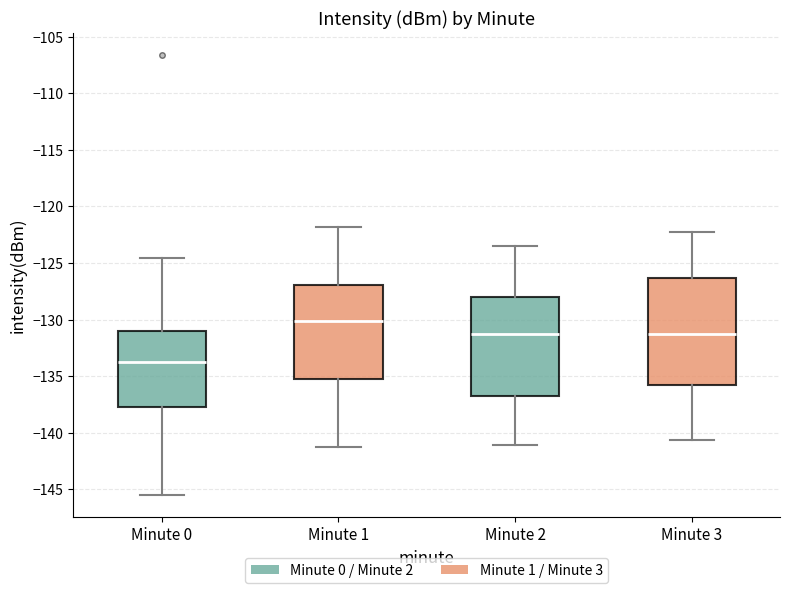

Reading left to right, read every box against the y-axis: the position of its median line, the range the box covers, and the ends of its whiskers. The values are not printed on the chart, so give them approximately, as read against the axis.

Minute 0: median -133.5, box -137.5 to -131.0, whiskers -145.5 to -124.5
Minute 1: median -130.0, box -135.0 to -127.0, whiskers -141.0 to -122.0
Minute 2: median -131.0, box -137.0 to -128.0, whiskers -141.0 to -123.5
Minute 3: median -131.5, box -136.0 to -126.5, whiskers -140.5 to -122.0